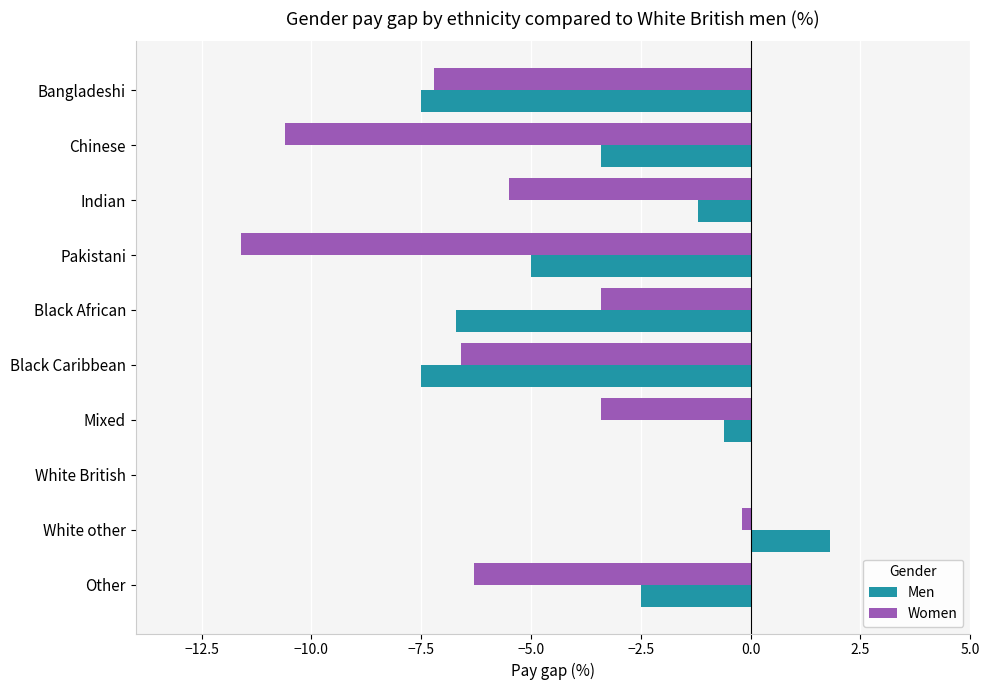

Which series changed the most between Mixed and Other?

Women